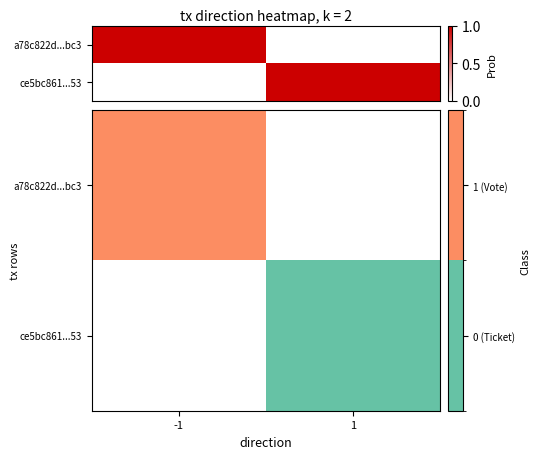

Which category has the lowest value across all series?

1